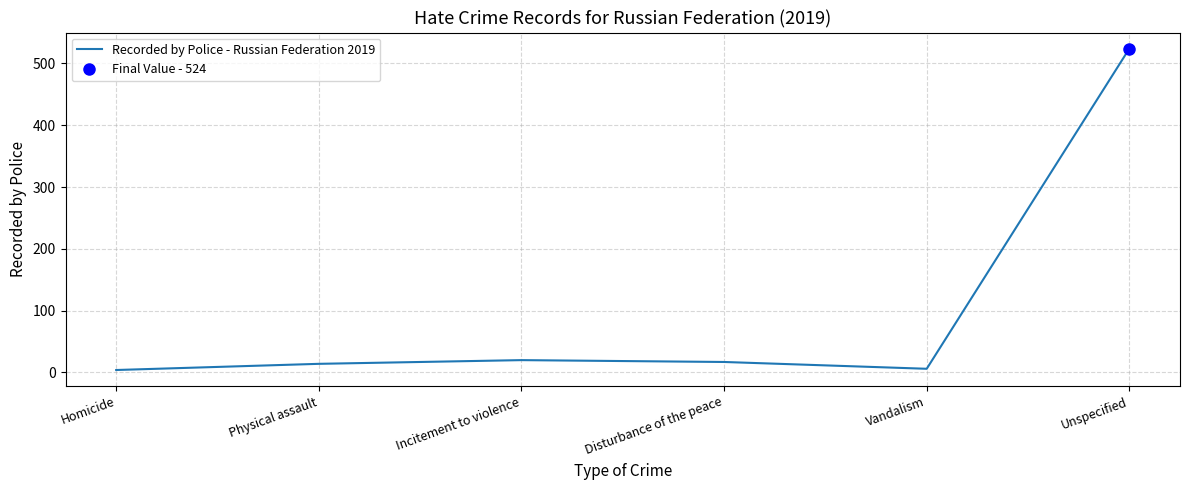

At which label does the data first exceed 17?

Incitement to violence